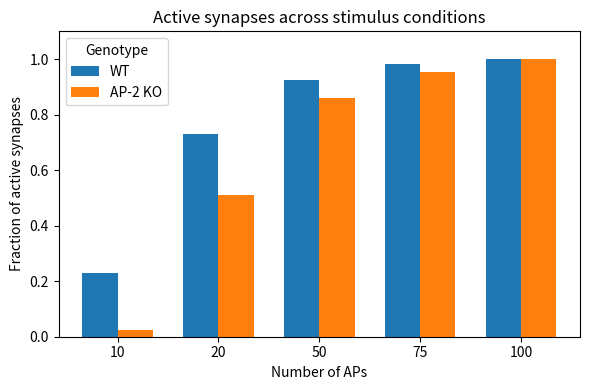

What are all the series names shown in the legend?

WT, AP-2 KO